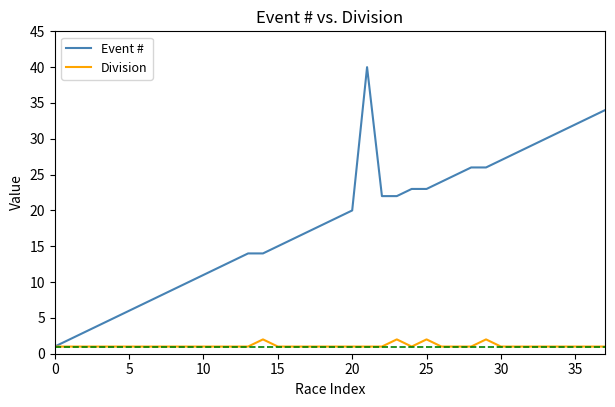

True or false: Division has more than 0 points higher than both neighbors.

True